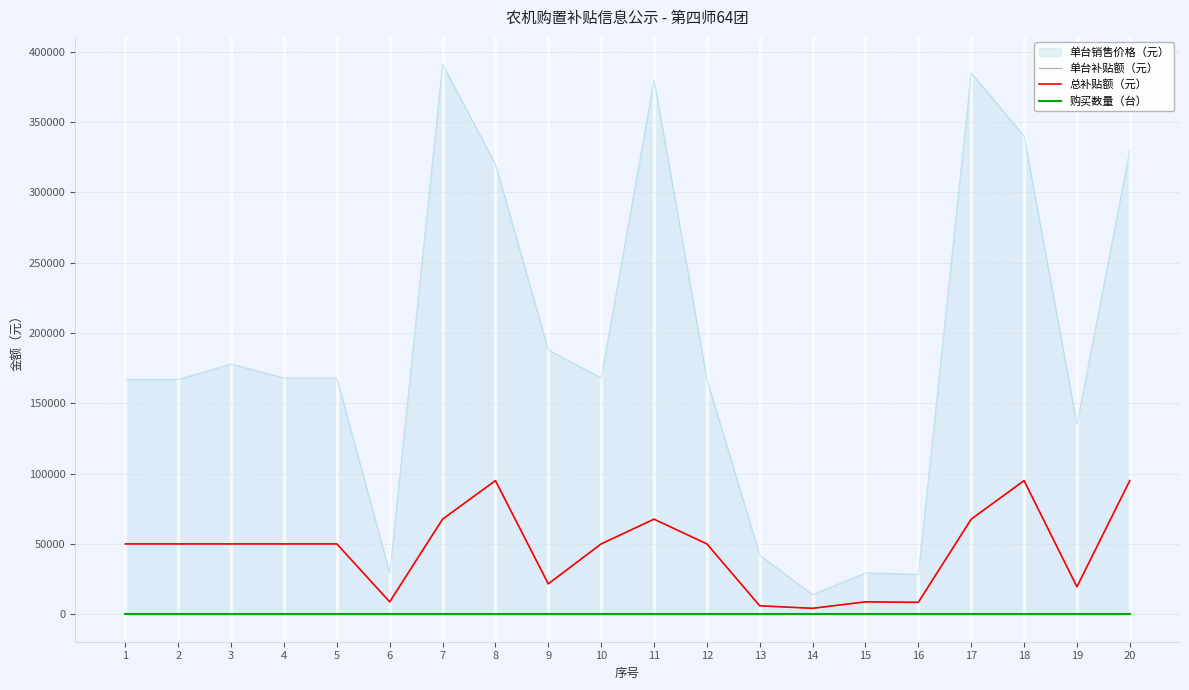

True or false: 单台补贴额（元） and 购买数量（台） cross at least once.

False